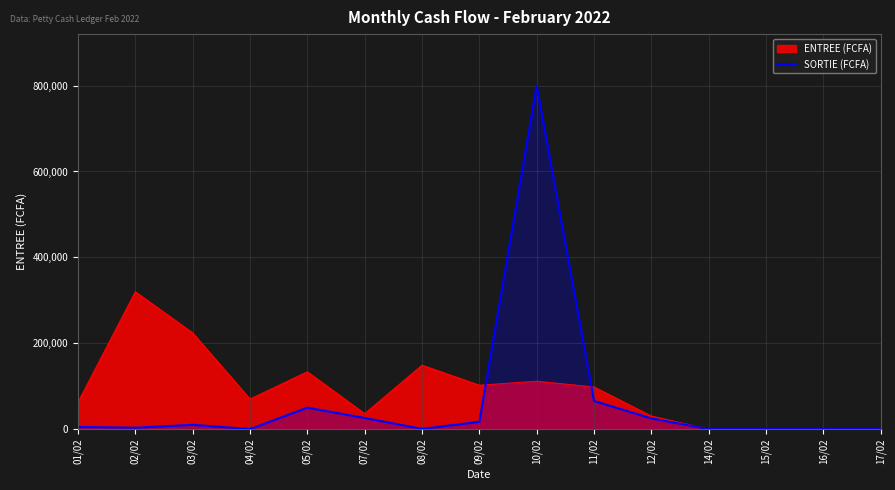

Which series has the largest range (max minus min)?

SORTIE (FCFA)